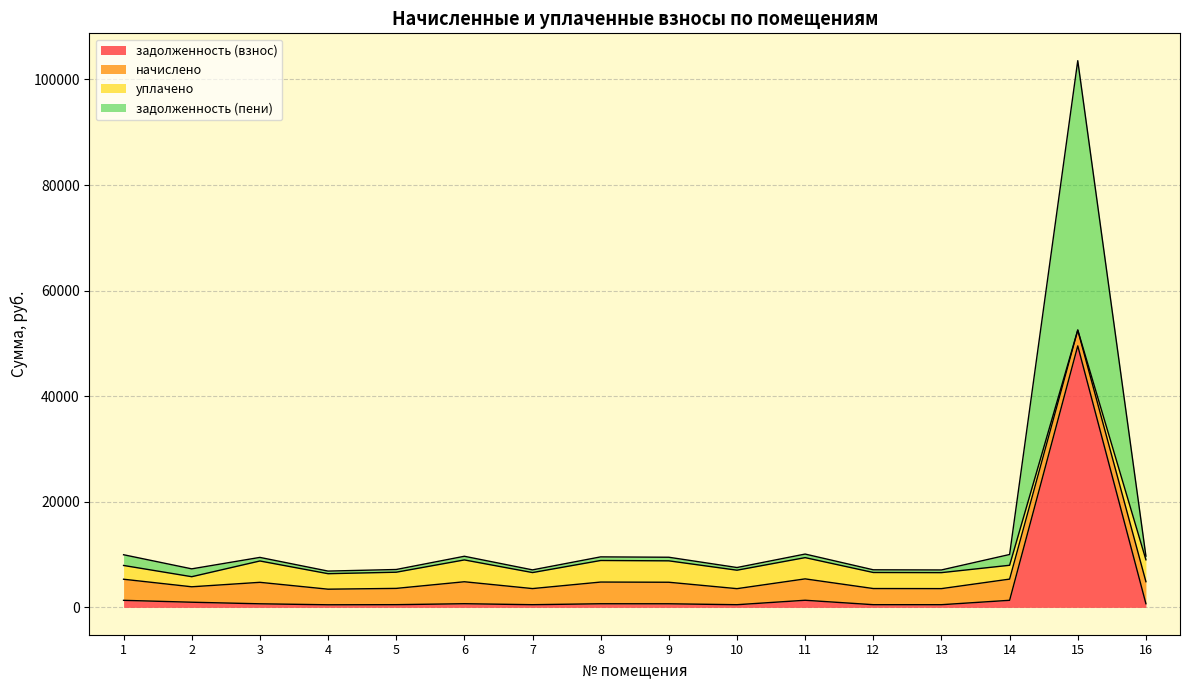

Rank the categories by задолженность (взнос) value from lowest to highest.

4, 10, 13, 7, 12, 5, 3, 9, 8, 6, 16, 2, 1, 14, 11, 15